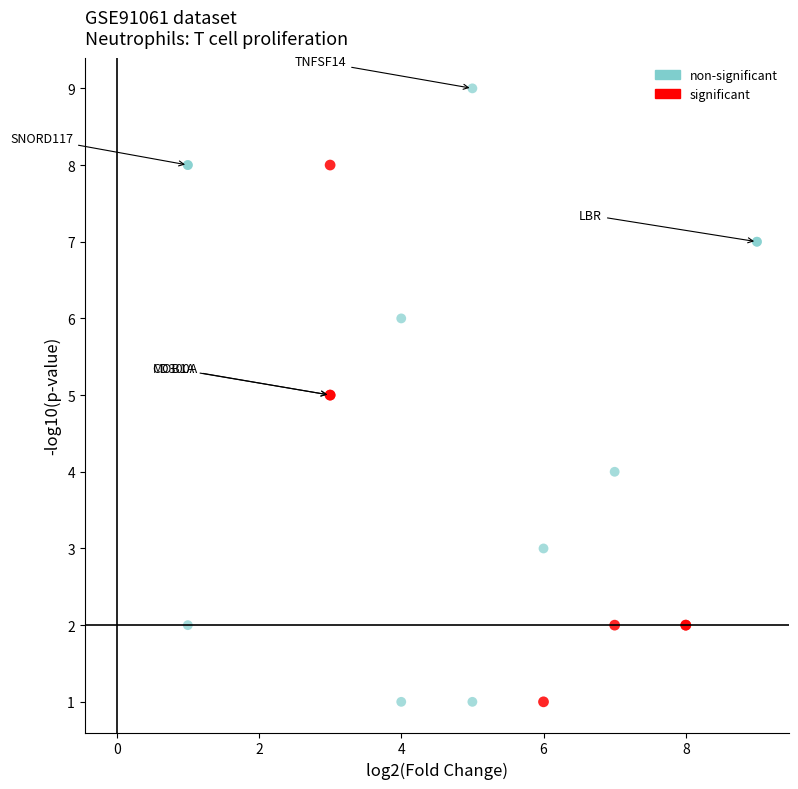

Which series contains the highest Y value?

non-significant